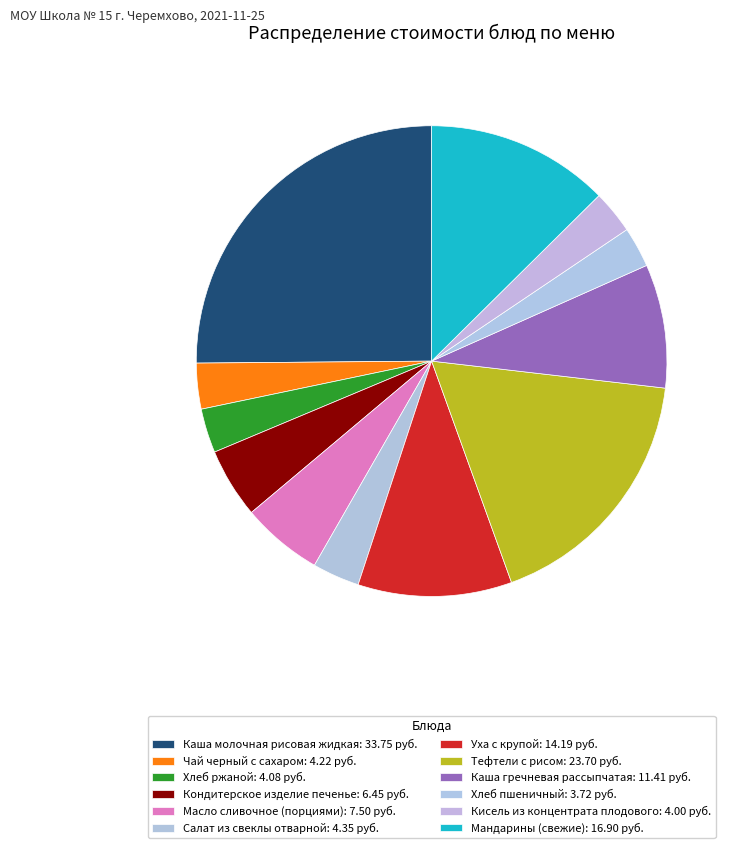

Count the number of slices in the pie.

12